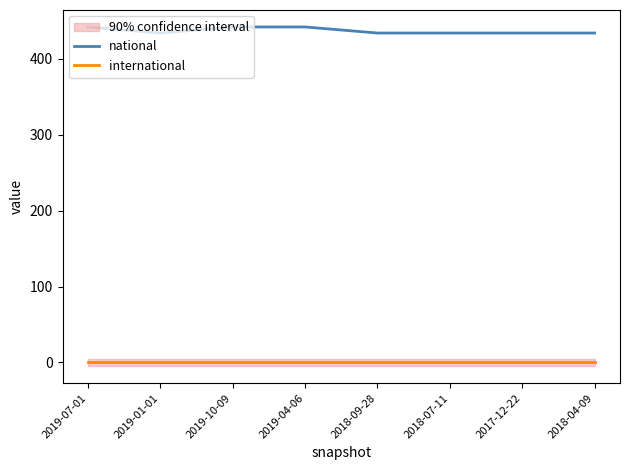

What is the label of the 2nd point from the left?

2019-01-01